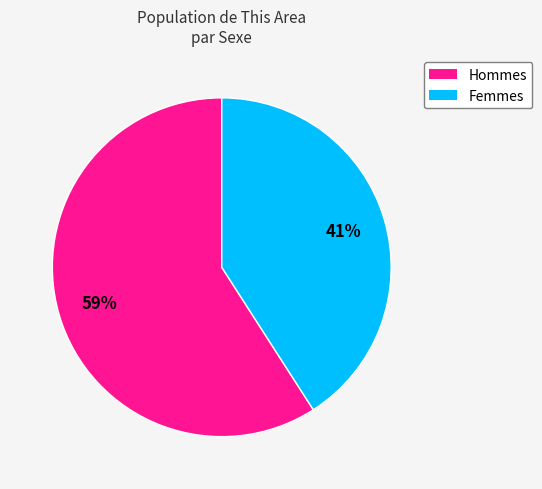

Is there a majority slice in this chart?

Yes